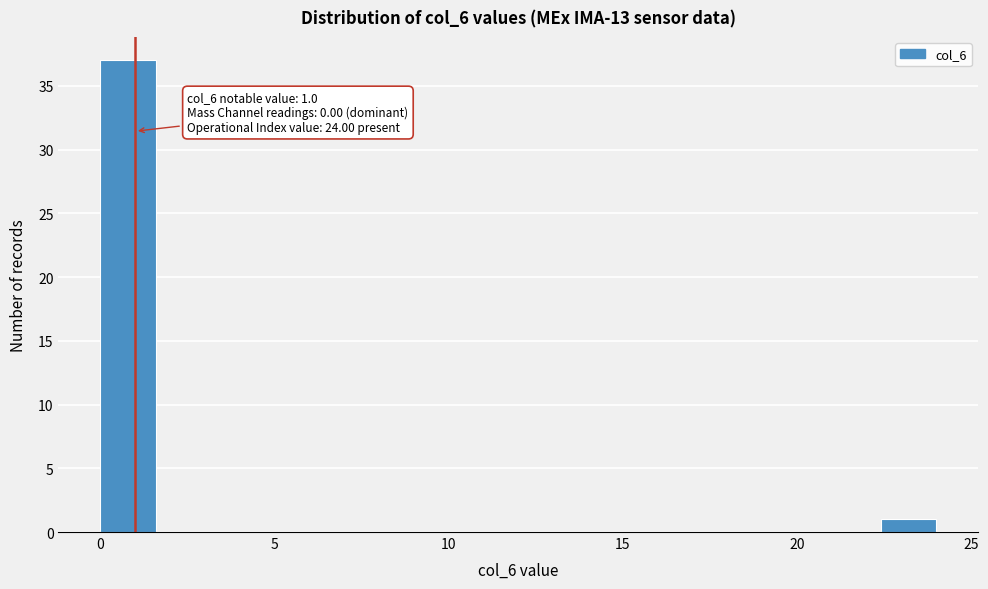

Read against the x-axis, roughly where is the centre of the tallest bar?

1.0